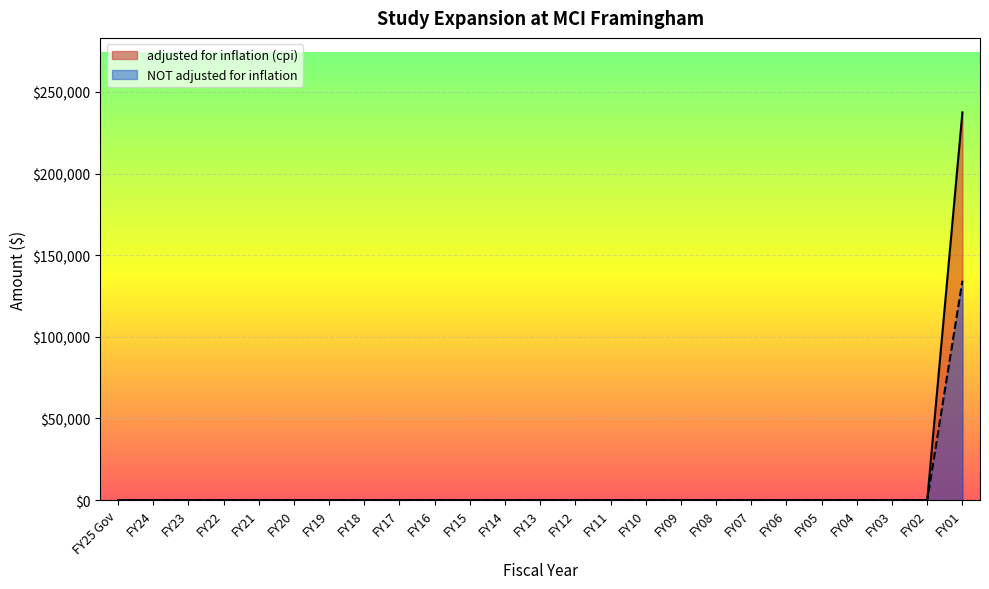

Reading left to right, transcribe all the data shown in this chart.

adjusted for inflation (cpi): 0	0	0	0	0	0	0	0	0	0	0	0	0	0	0	0	0	0	0	0	0	0	0	0	237428
NOT adjusted for inflation: 0	0	0	0	0	0	0	0	0	0	0	0	0	0	0	0	0	0	0	0	0	0	0	0	134343